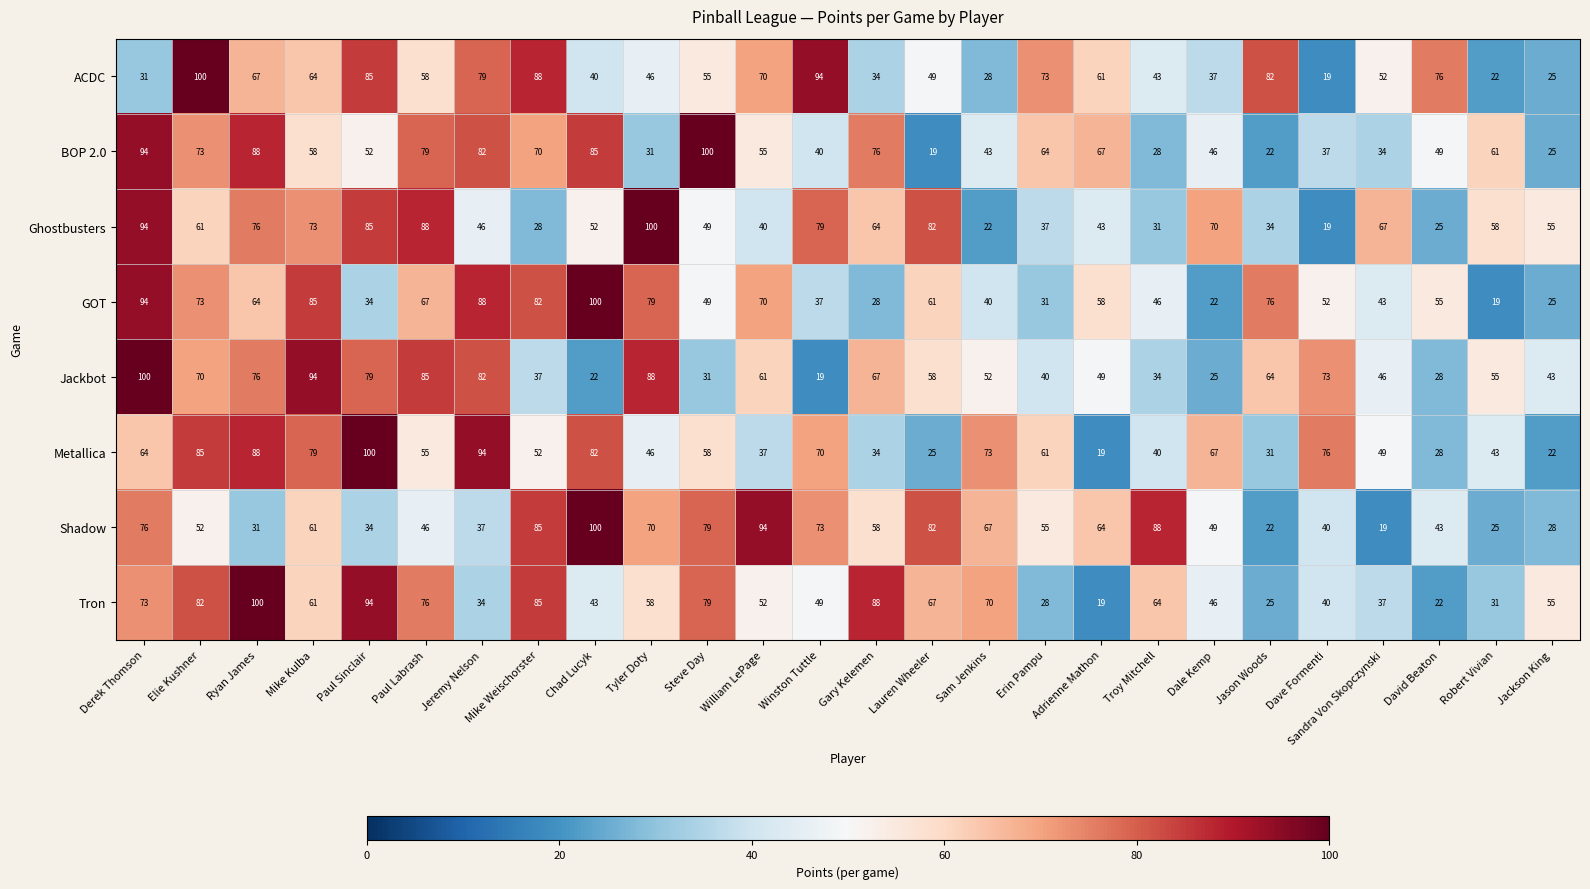

At how many categories does at least one series exceed 31?

26